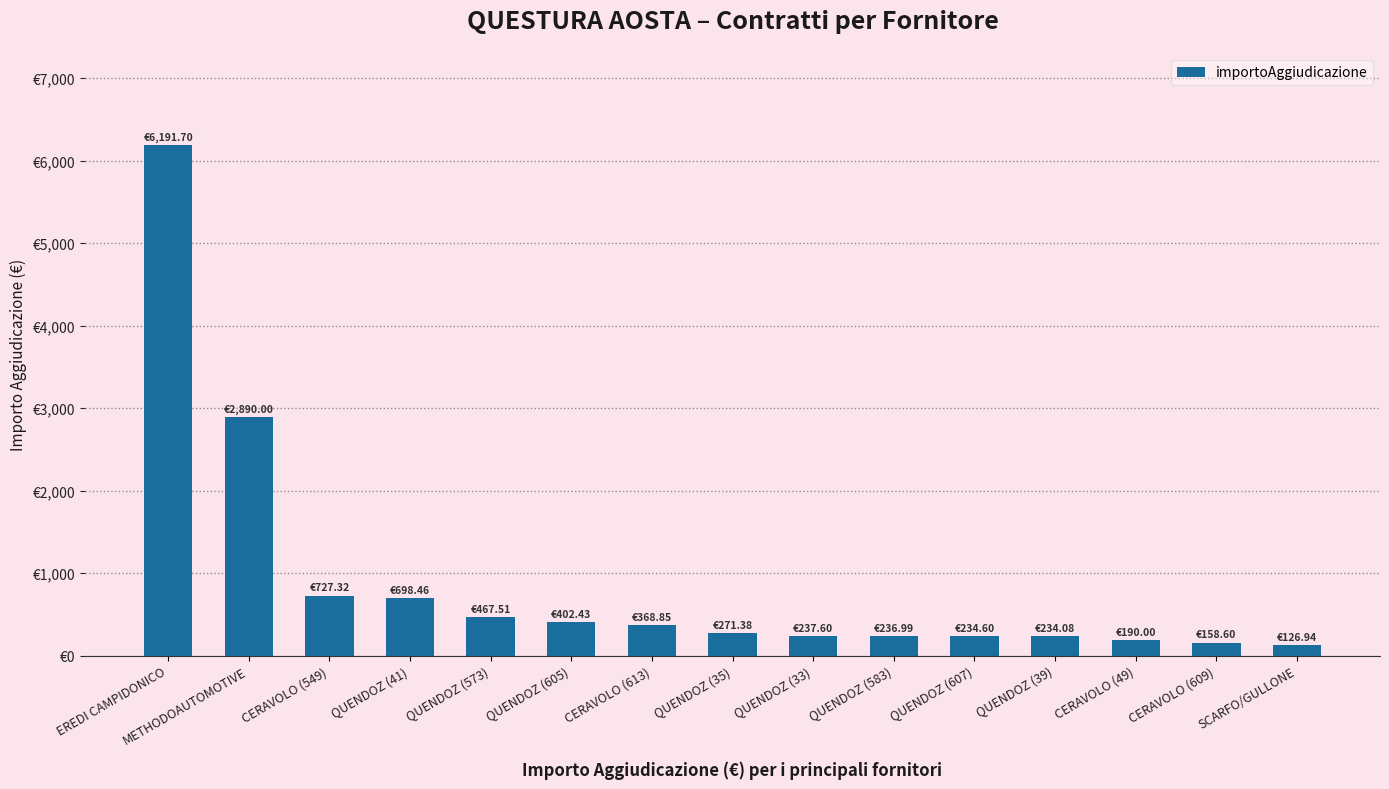

What is the label of the 12th bar from the right?

QUENDOZ (41)